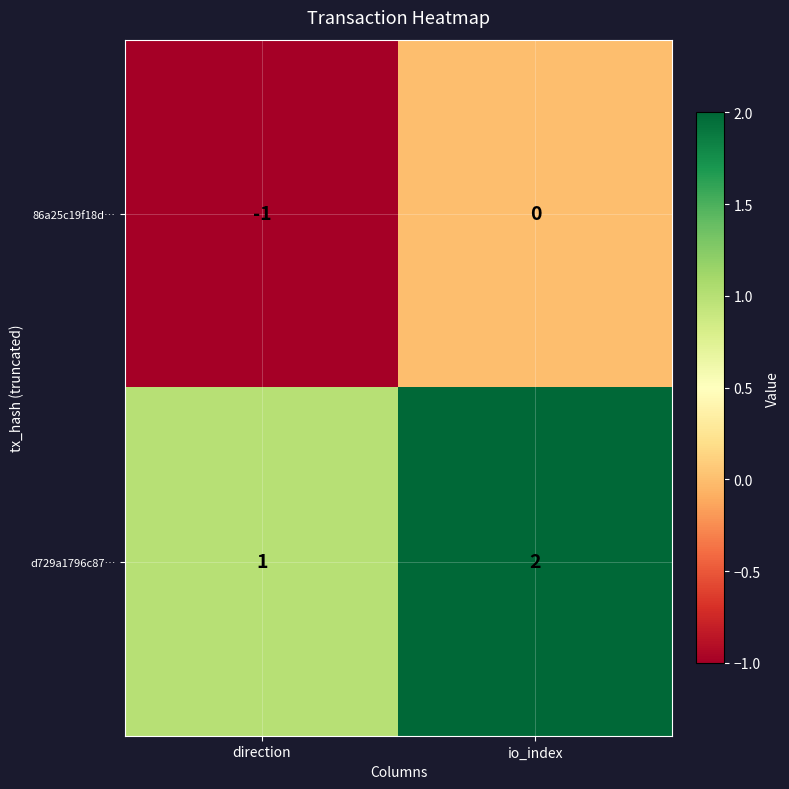

List the series in order of their peak value, lowest first.

86a25c19f18d…, d729a1796c87…